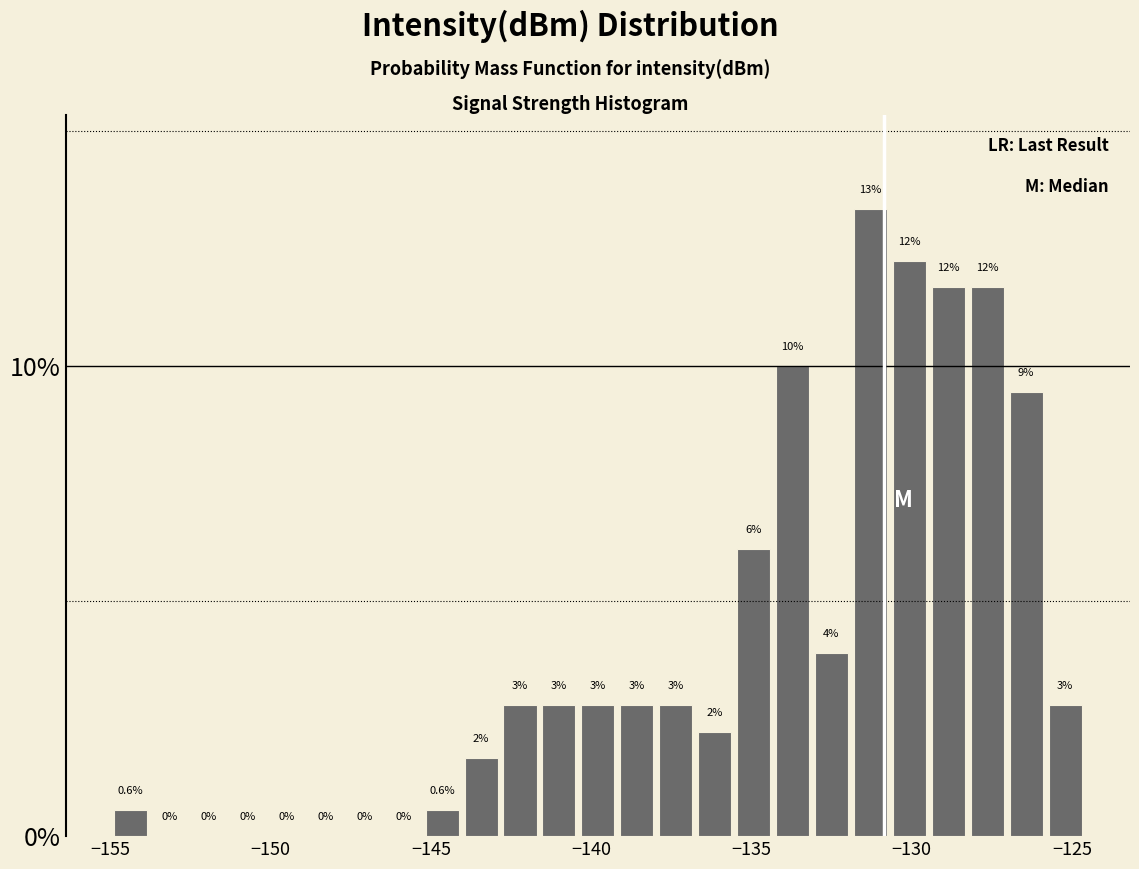

Around what value on the x-axis is the tallest bar? Give the approximate position of its centre, as read against the axis.

-131.5